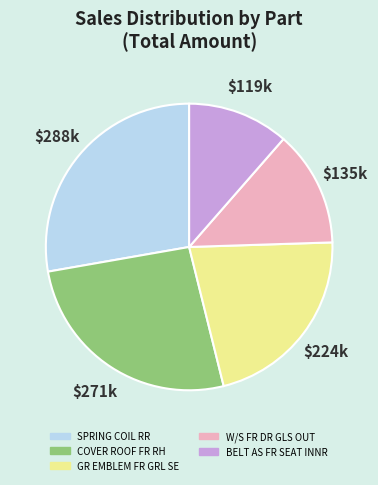

Count the number of slices in the pie.

5